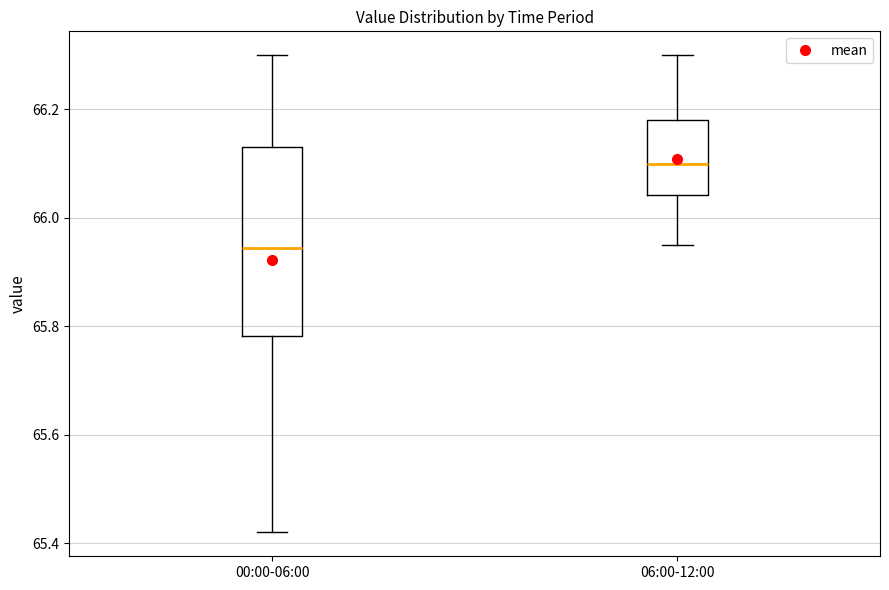

Reading left to right, read every box against the y-axis: the position of its median line, the range the box covers, and the ends of its whiskers. The values are not printed on the chart, so give them approximately, as read against the axis.

00:00-06:00: median 65.94, box 65.78 to 66.14, whiskers 65.42 to 66.30
06:00-12:00: median 66.10, box 66.04 to 66.18, whiskers 65.96 to 66.30